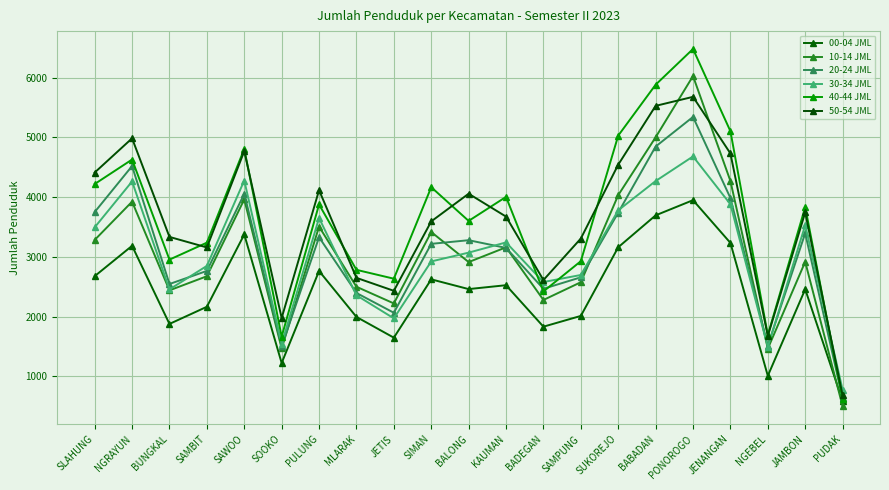

The 10-14 JML series shows 6025 at PONOROGO. True or false?

True